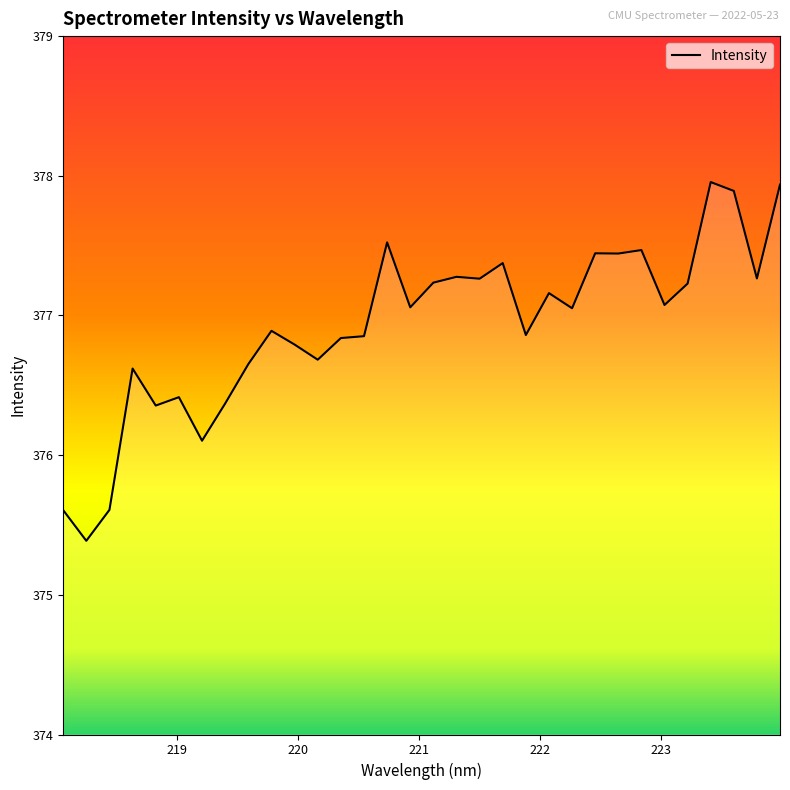

What is the difference between the maximum and minimum values?

2.6